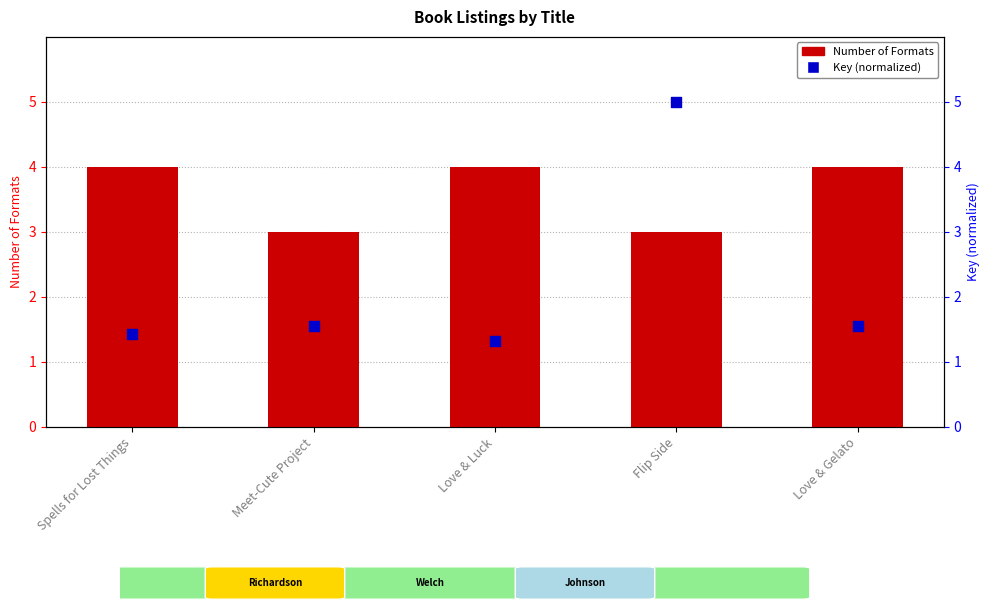

At which category is the sum across all series the highest?

Flip Side